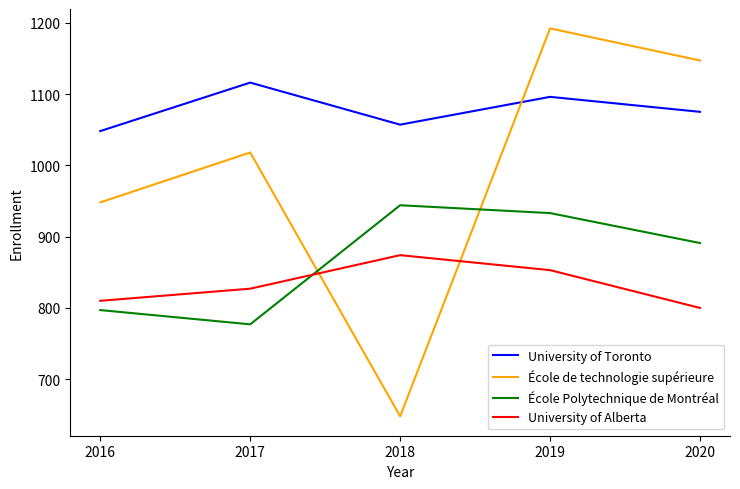

What is the highest value of the University of Alberta series?

874